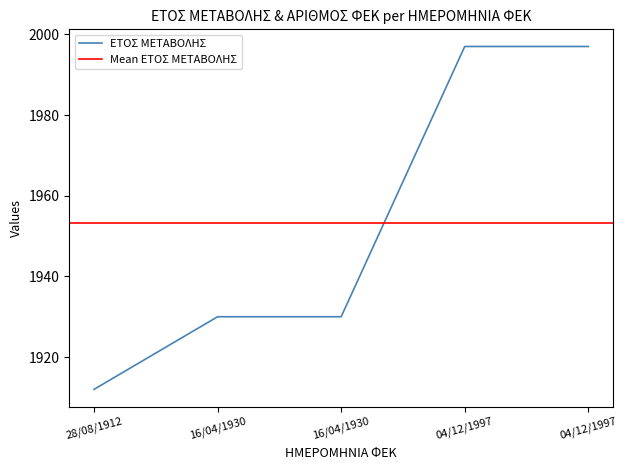

Read the value at 04/12/1997.

1997